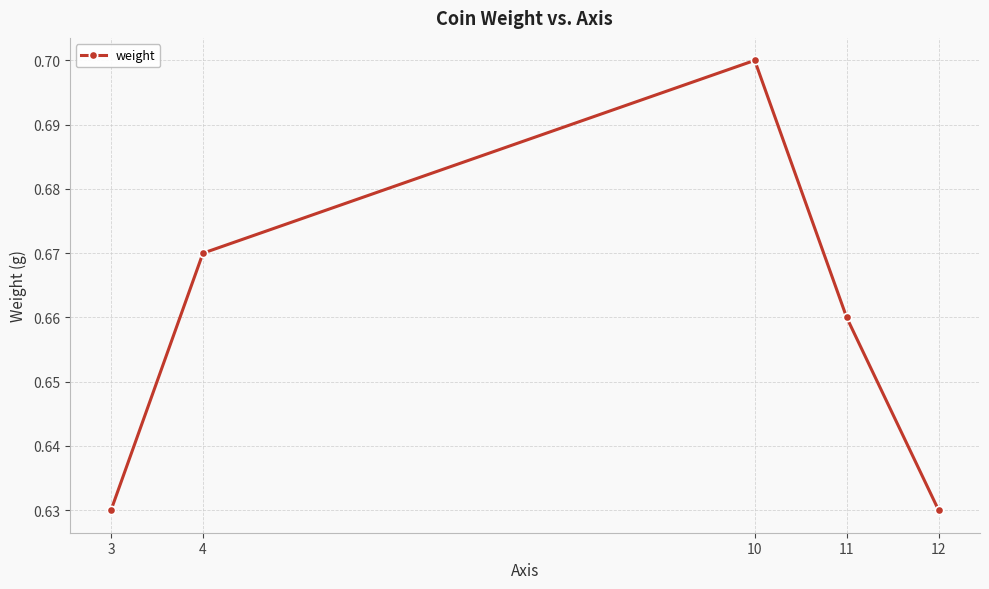

Between 3 and 10, which is larger?

10